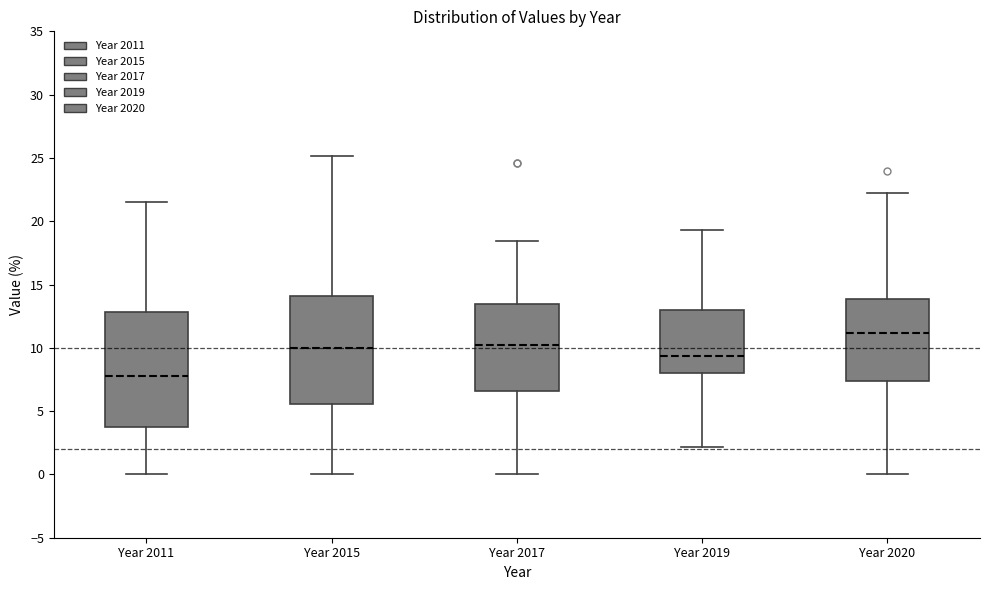

Where does the lower whisker of the box for Year 2020 end on the y-axis? The values are not printed on the chart, so give them approximately, as read against the axis.

0.0